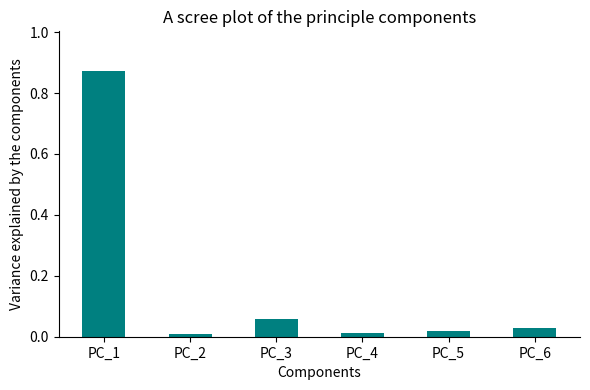

Are the bars horizontal?

No